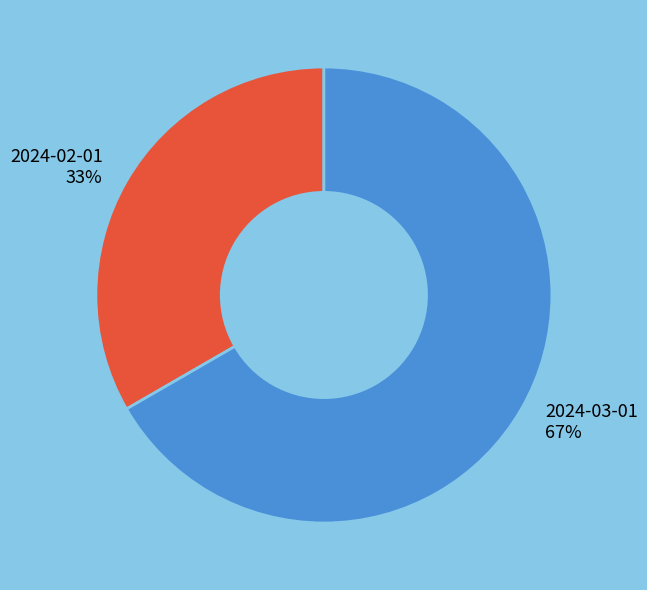

Do 2024-02-01 and 2024-03-01 together represent more than half of the pie?

Yes